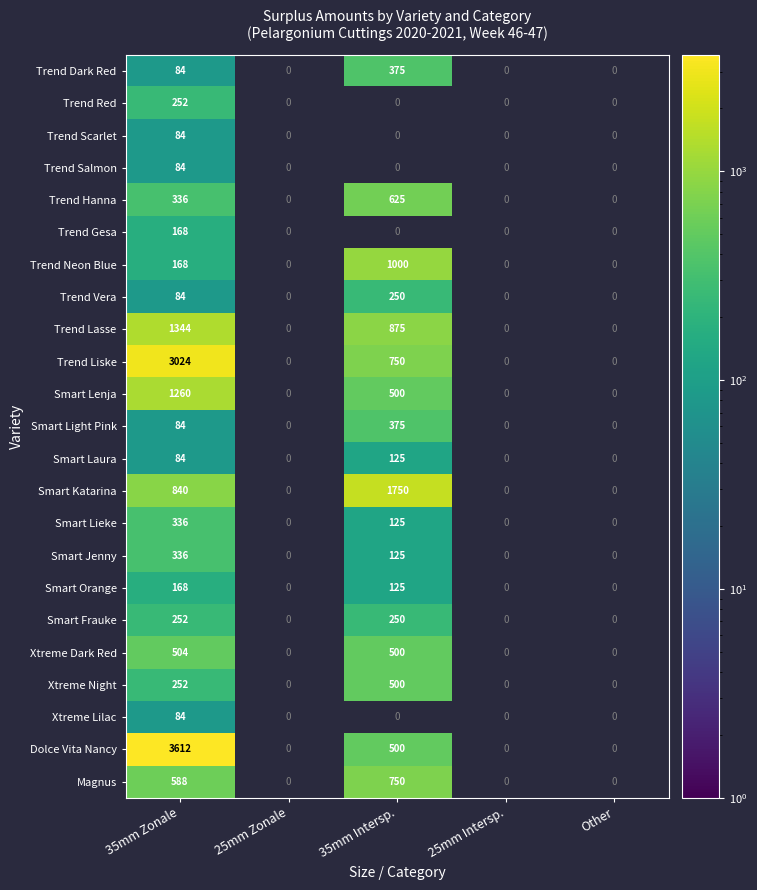

At which category is the sum across all series the highest?

35mm Zonale